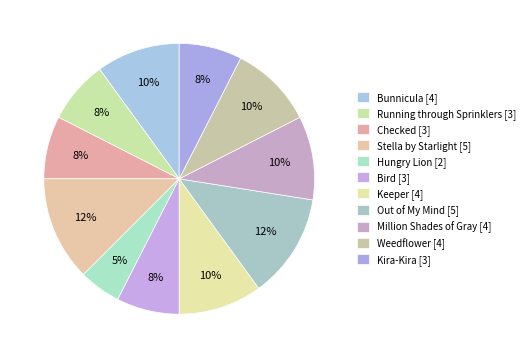

To the nearest percent, what is the difference between the Stella by Starlight and Million Shades of Gray slice percentages?

2%